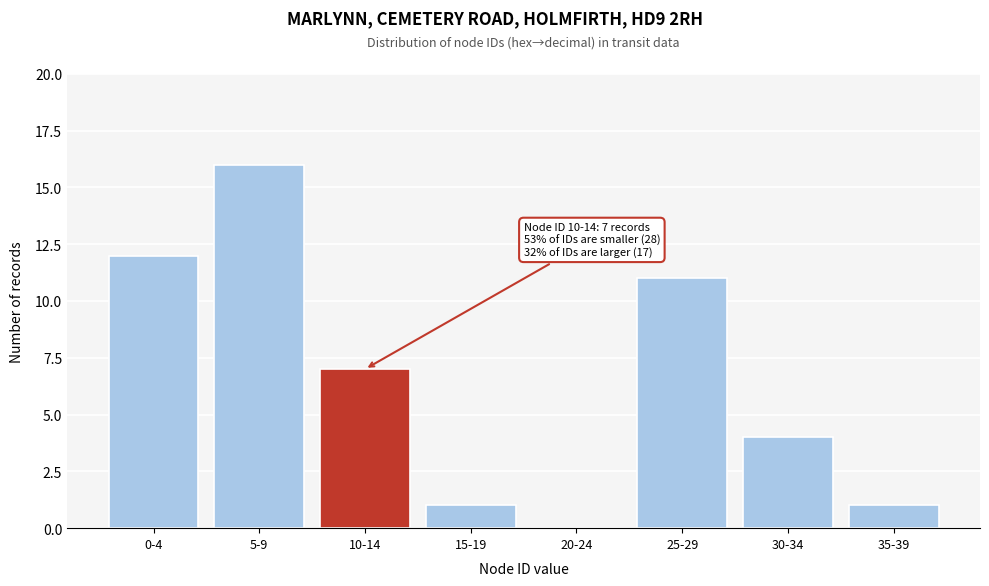

Reading left to right, extract all data points from this chart.

0-4=12	5-9=16	10-14=7	15-19=1	20-24=0	25-29=11	30-34=4	35-39=1